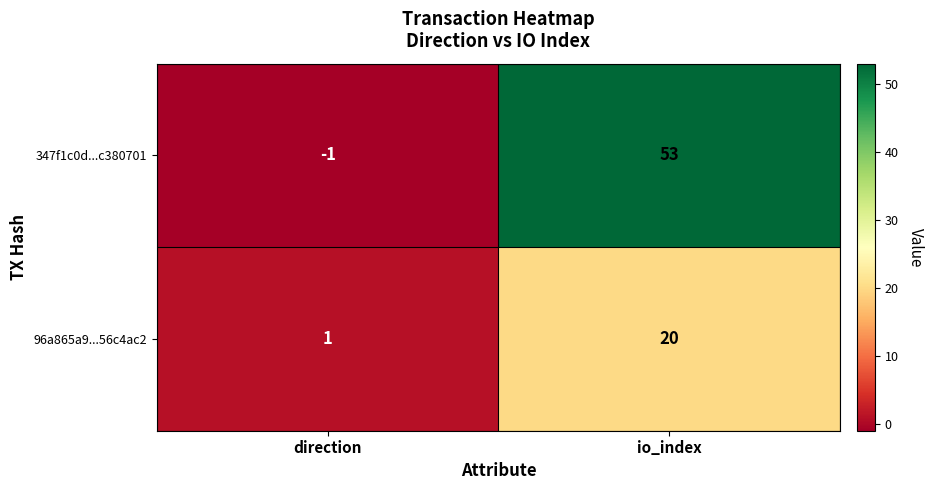

Which series has the largest total across all categories?

347f1c0d...c380701